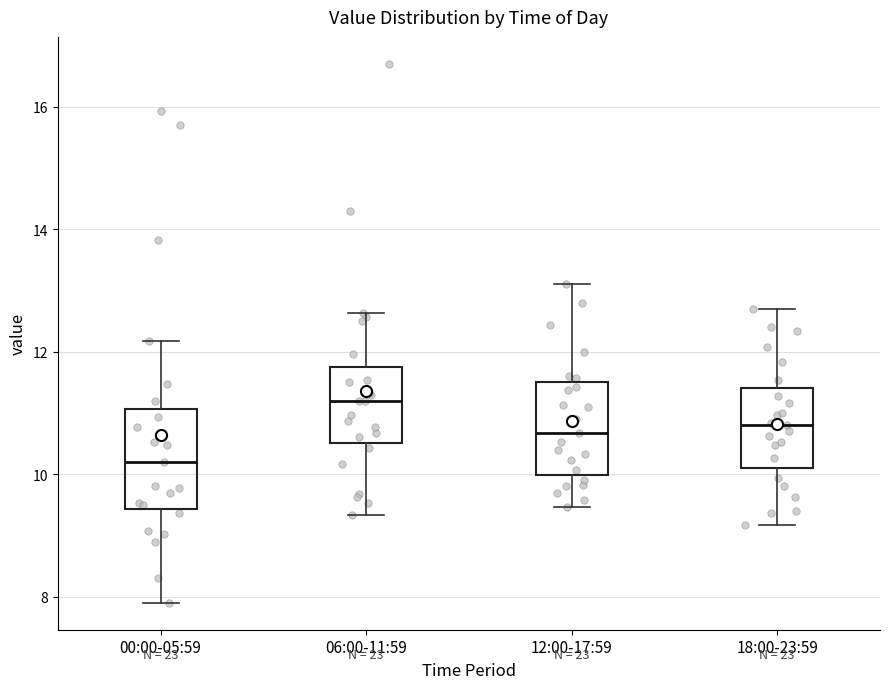

Where is the upper edge of the box for 00:00-05:59 on the y-axis? The values are not printed on the chart, so give them approximately, as read against the axis.

11.0